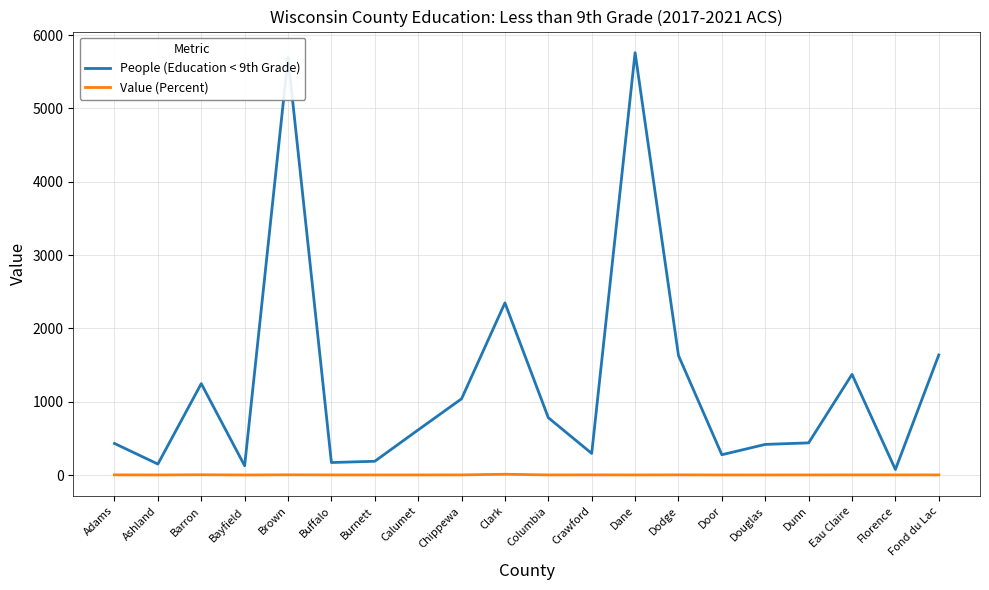

At Adams, list the series in order from smallest to largest.

Value (Percent), People (Education < 9th Grade)